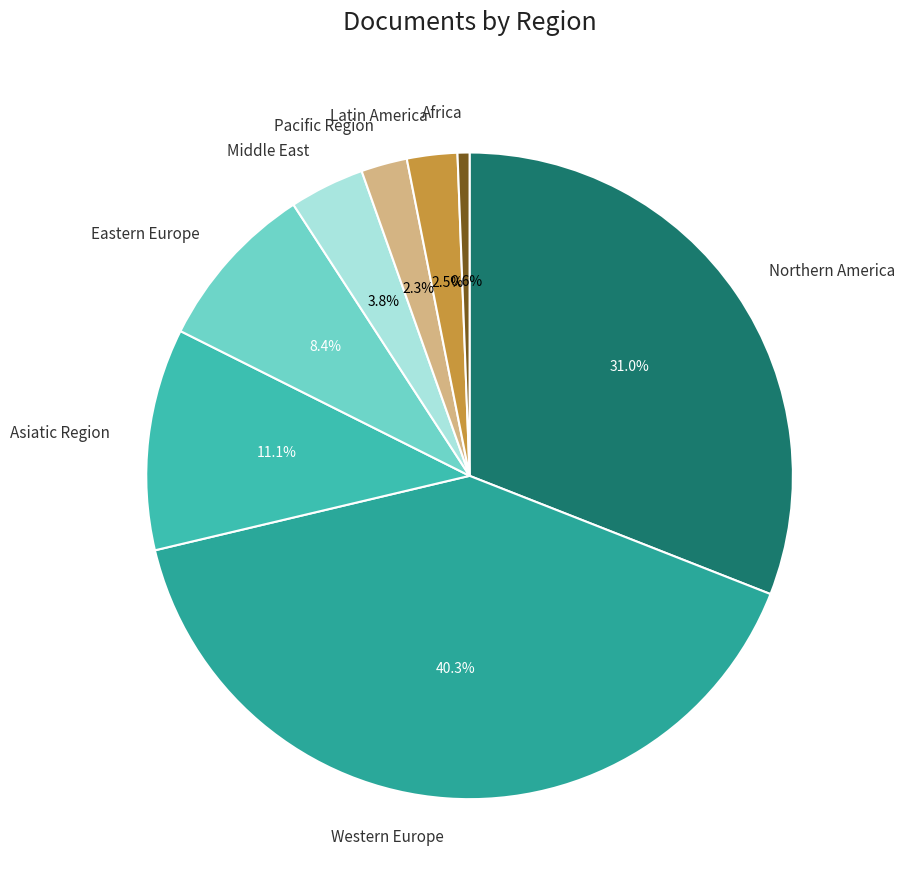

Is it true that Western Europe is 45% of the pie?

False